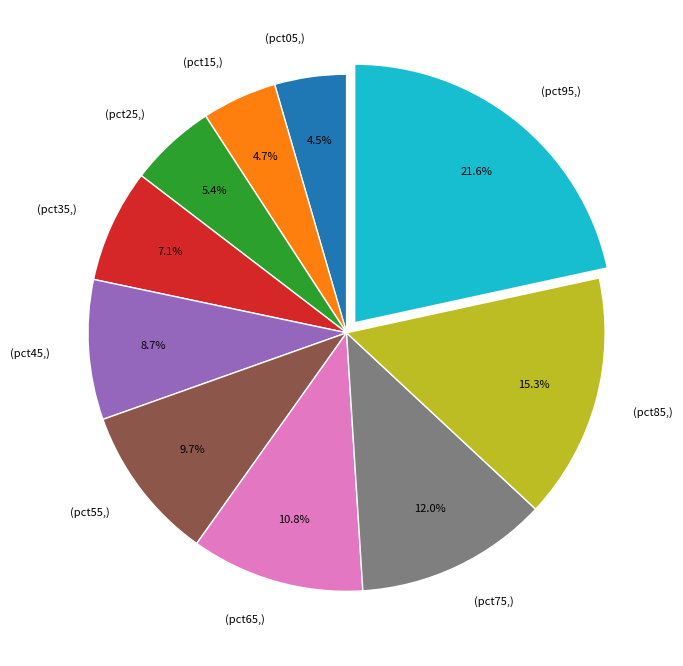

To the nearest percent, what is the difference between the largest and smallest slice percentages?

17%